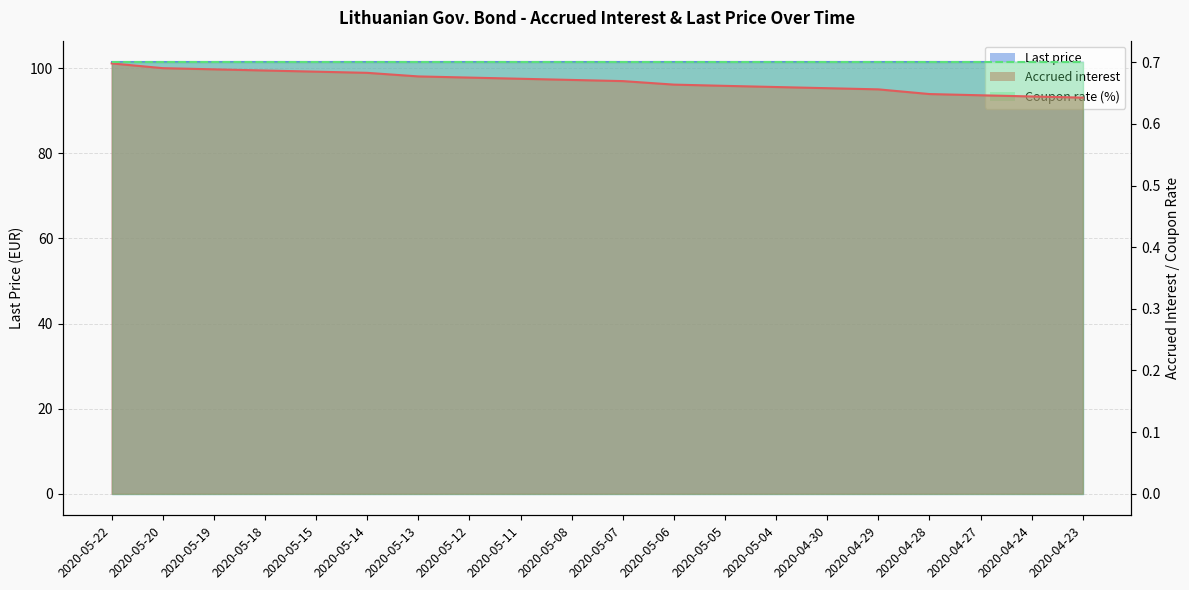

List the labels in order of value, smallest first.

2020-04-23, 2020-04-24, 2020-04-27, 2020-04-28, 2020-04-29, 2020-04-30, 2020-05-04, 2020-05-05, 2020-05-06, 2020-05-07, 2020-05-08, 2020-05-11, 2020-05-12, 2020-05-13, 2020-05-14, 2020-05-15, 2020-05-18, 2020-05-19, 2020-05-20, 2020-05-22